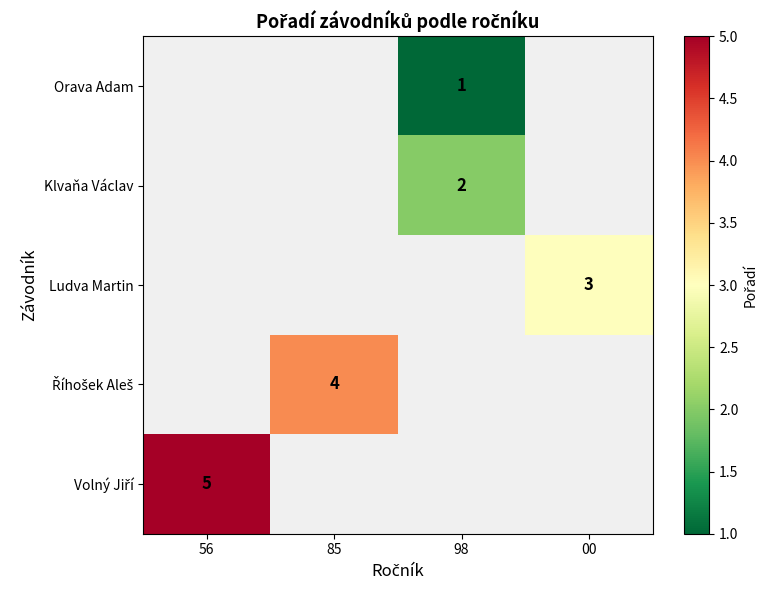

How many categories are shown in the chart?

4